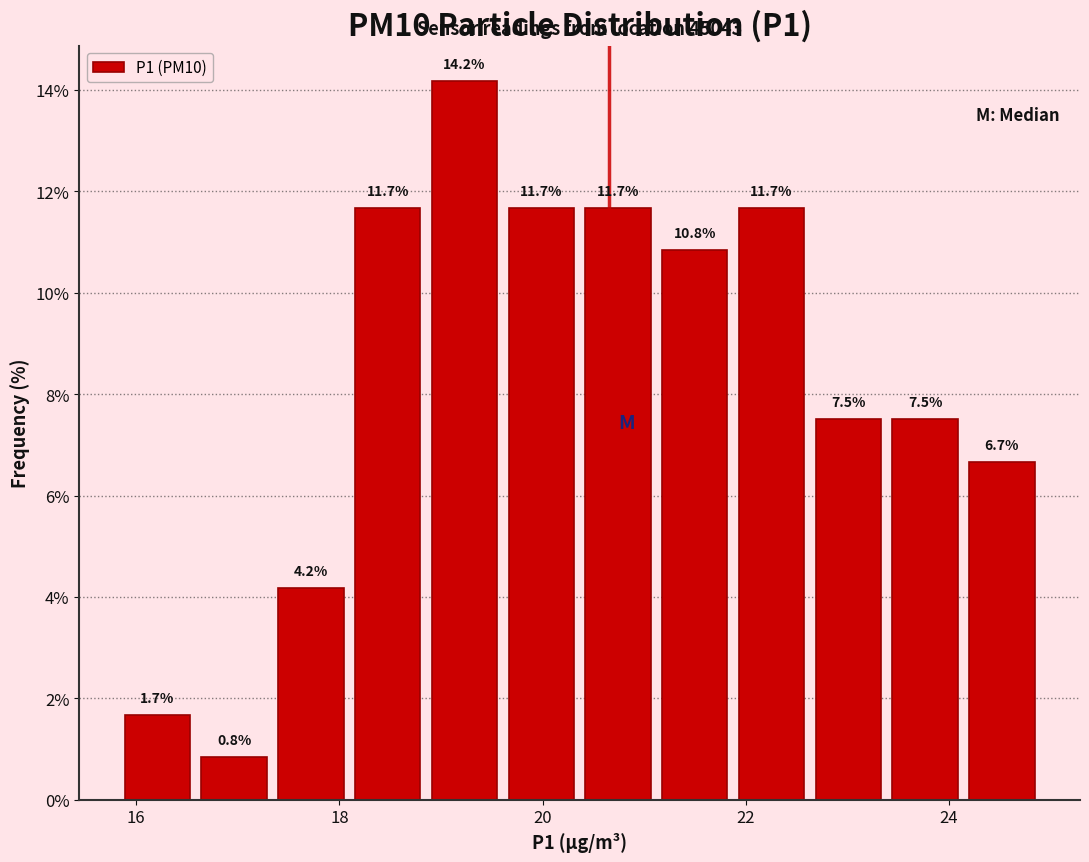

Read against the x-axis, roughly where is the centre of the tallest bar?

19.2